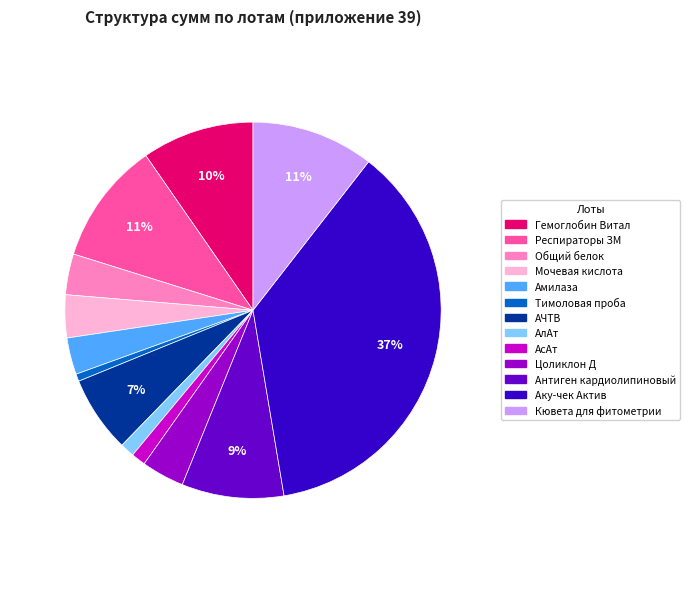

What percentage is the Общий белок slice, to the nearest percent?

4%